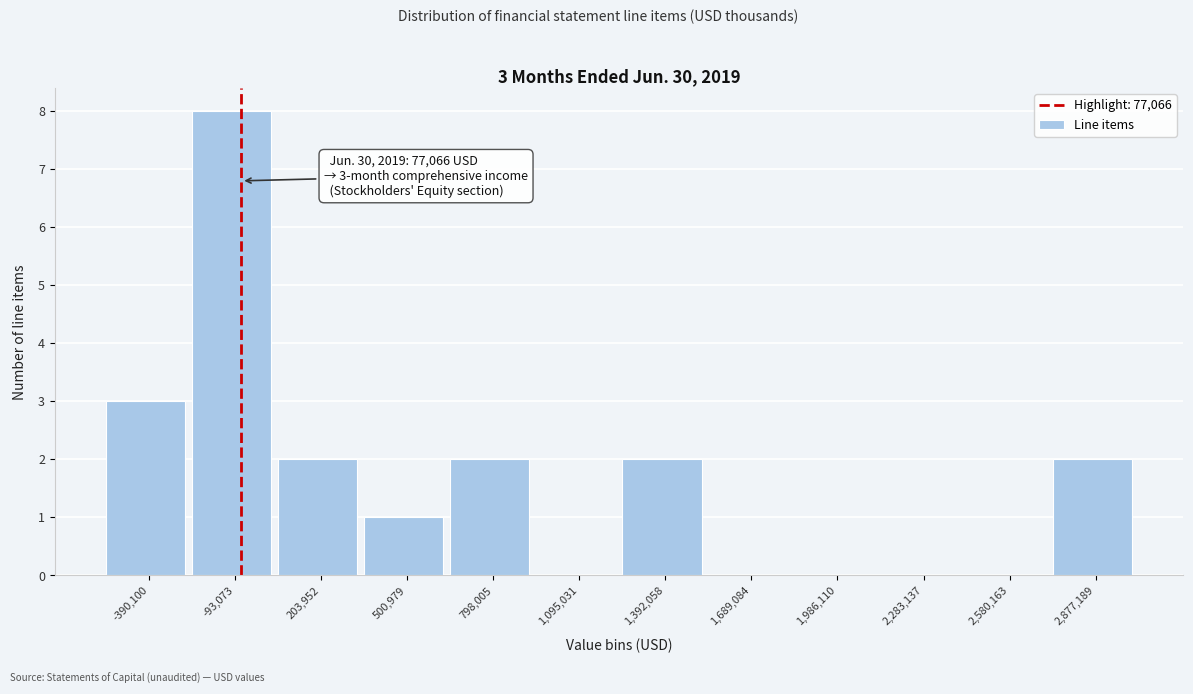

Reading left to right, list all the values displayed in this chart.

-390,100=3	-93,073=8	203,952=2	500,979=1	798,005=2	1,095,031=0	1,392,058=2	1,689,084=0	1,986,110=0	2,283,137=0	2,580,163=0	2,877,189=2